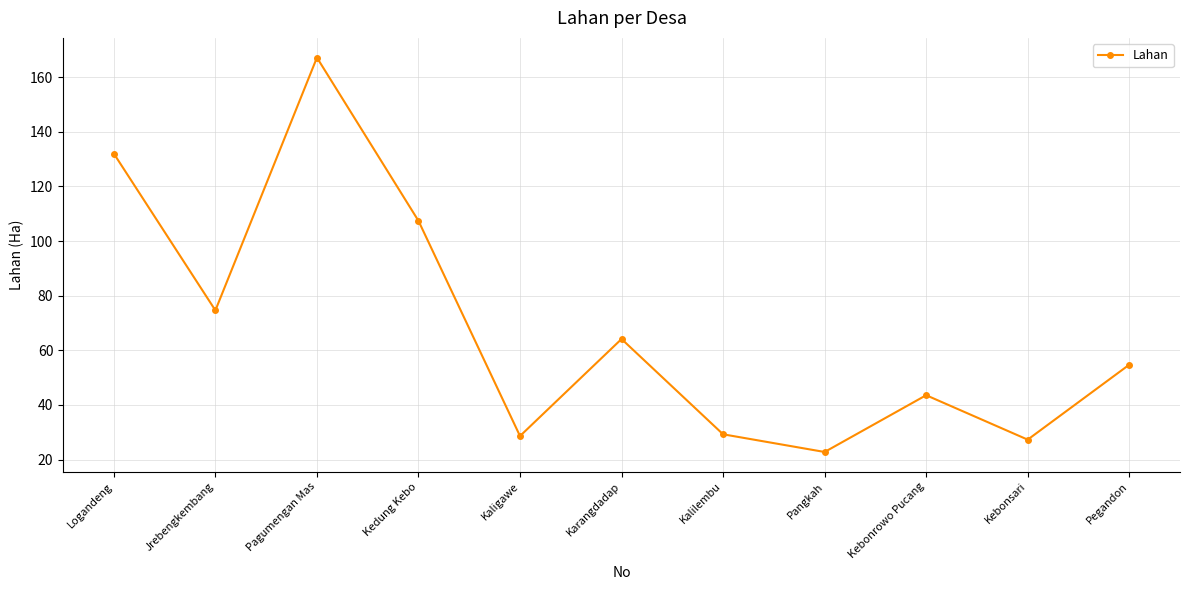

What is the difference between the maximum and minimum values?

144.4